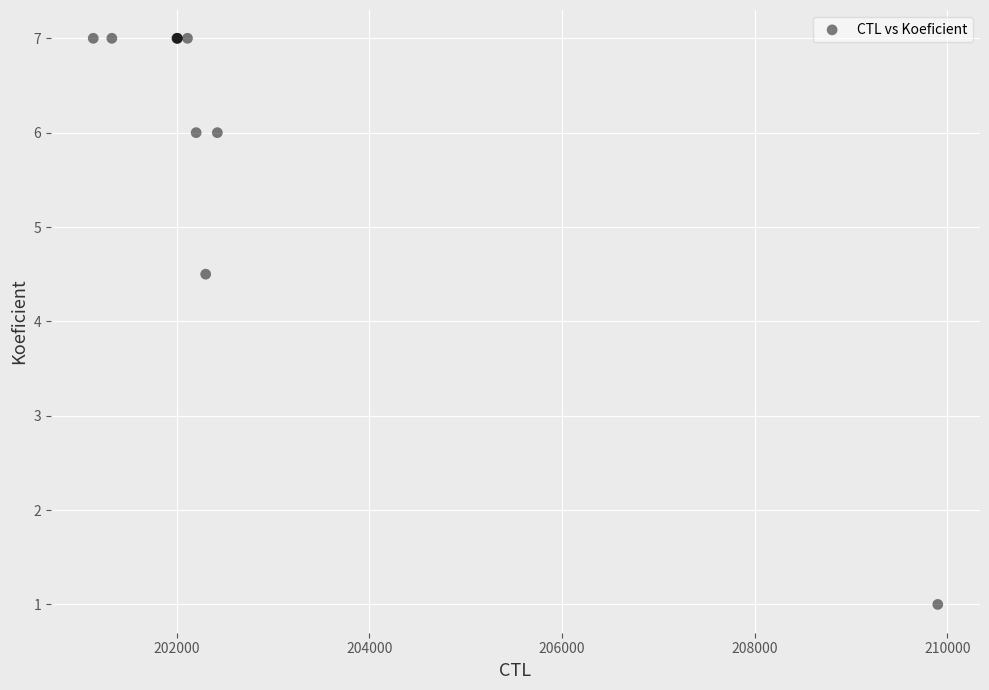

What Y value in the scatter plot is closest to 4?

4.5